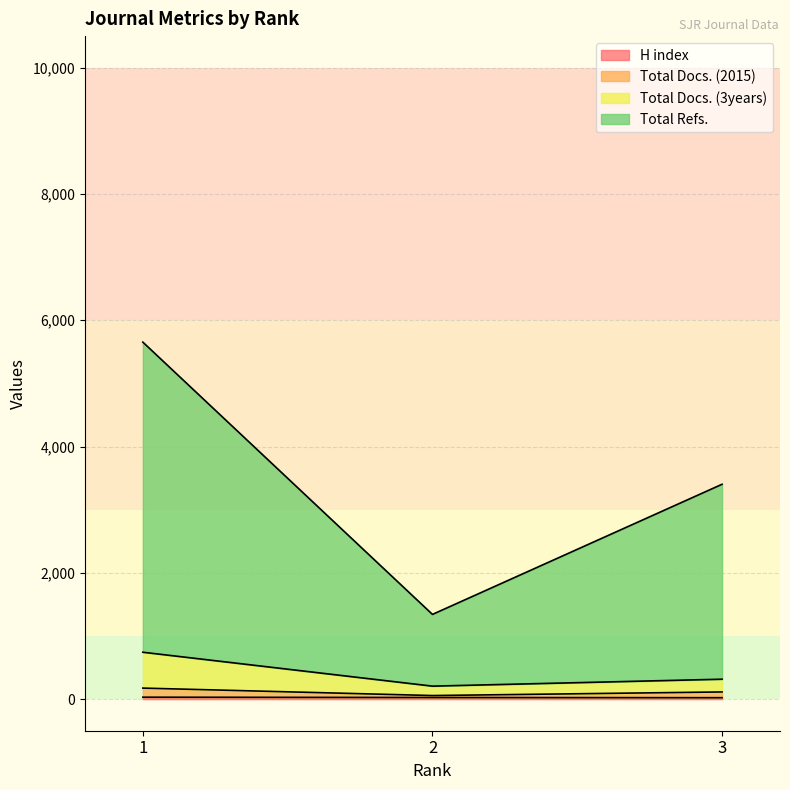

How many data points in H index are less than 26?

1